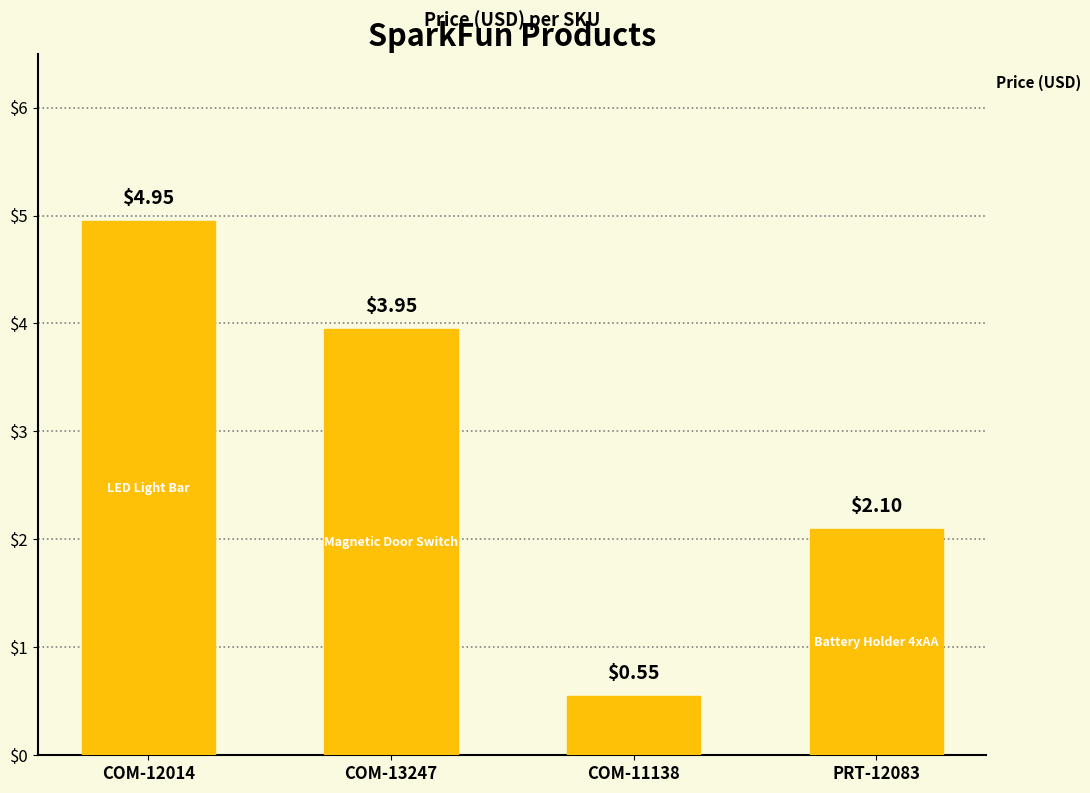

What is the difference between the values at COM-11138 and COM-12014?

4.4